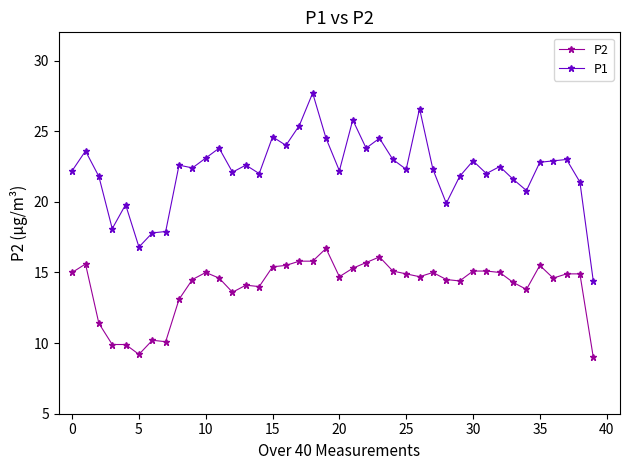

Which series has the largest range (max minus min)?

P1